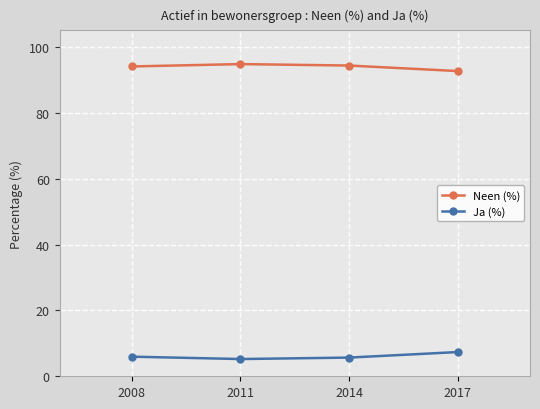

What is the sum of all Neen (%) values?

375.8